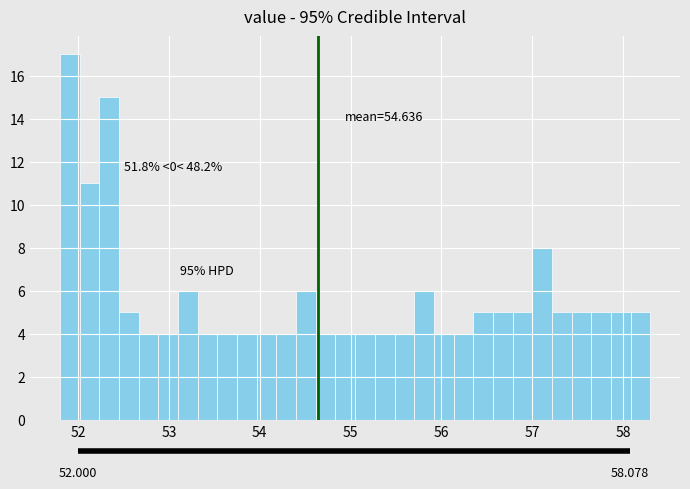

Read against the x-axis, roughly where is the centre of the tallest bar?

51.9